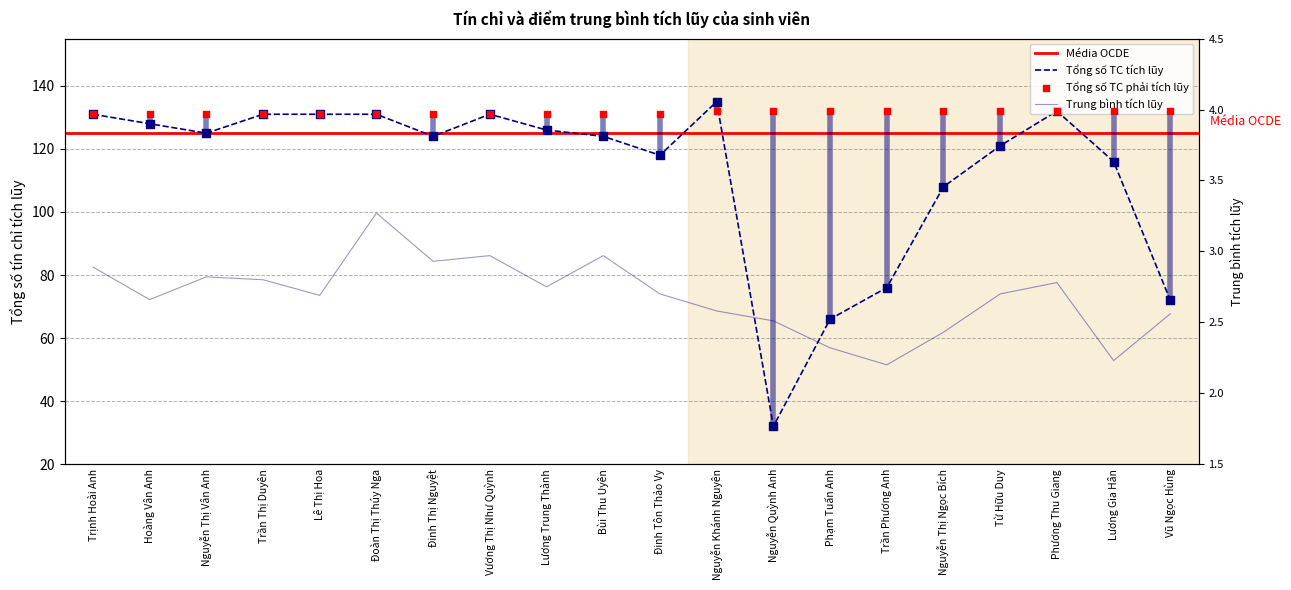

Which series has the largest Y range (max minus min)?

Tổng số TC tích lũy